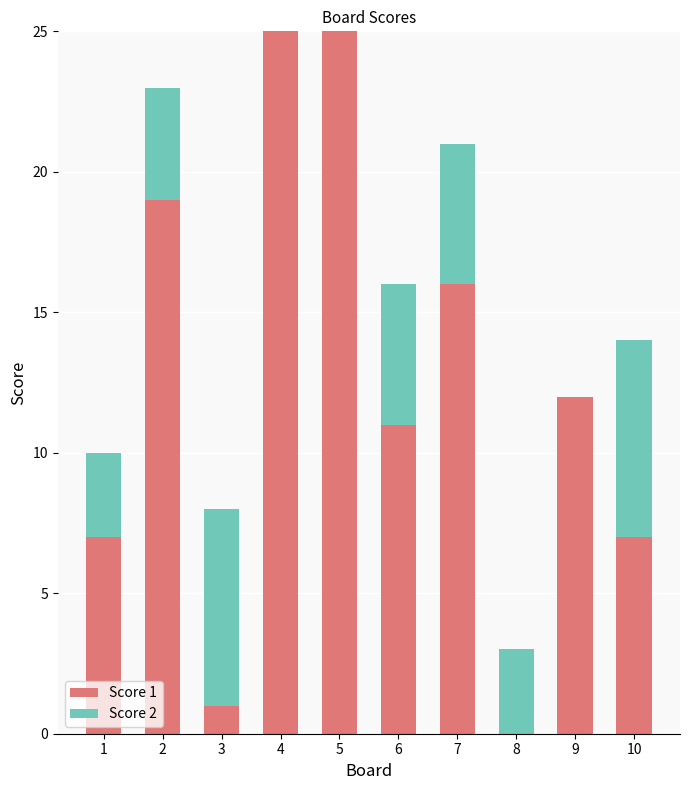

The Score 1 series shows 11 at 8. True or false?

False